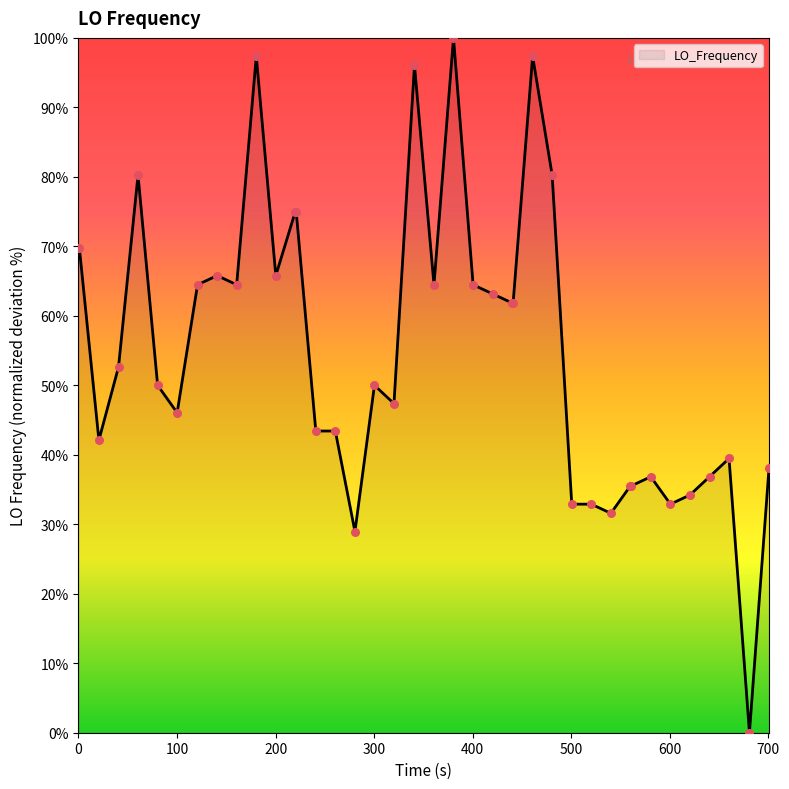

What is the greatest value displayed?

100.0